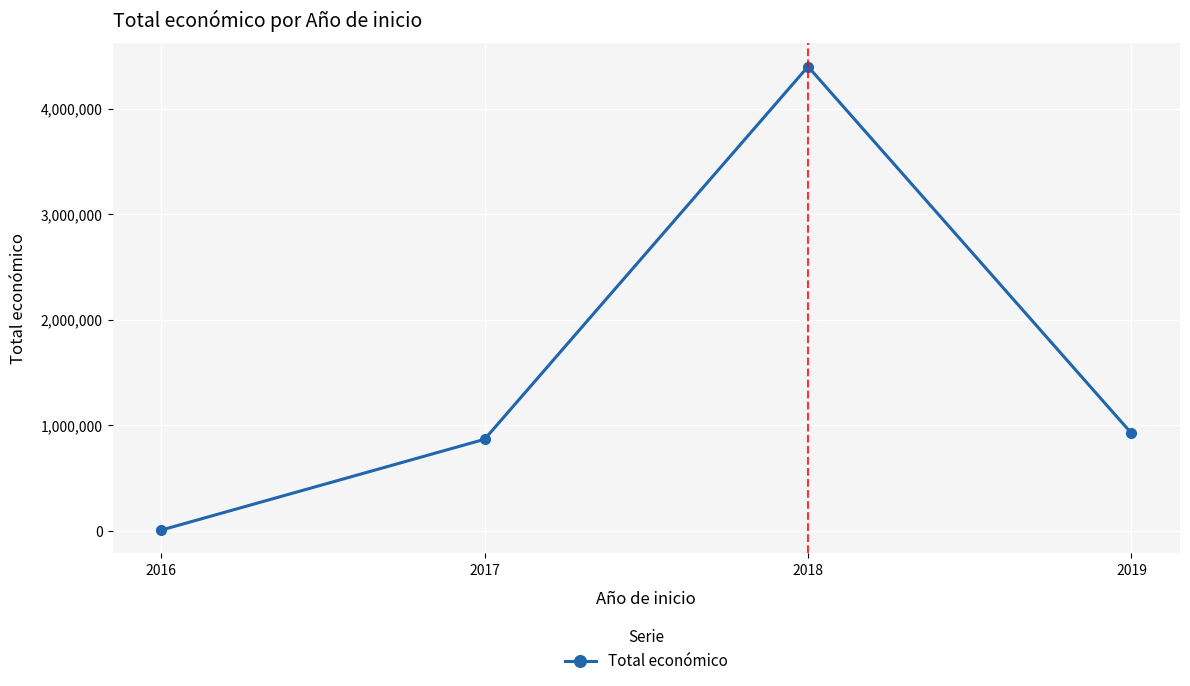

How many distinct data groups are displayed?

1